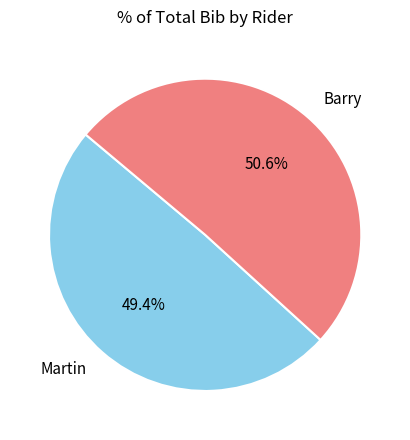

To the nearest percent, what is the average slice percentage?

50%